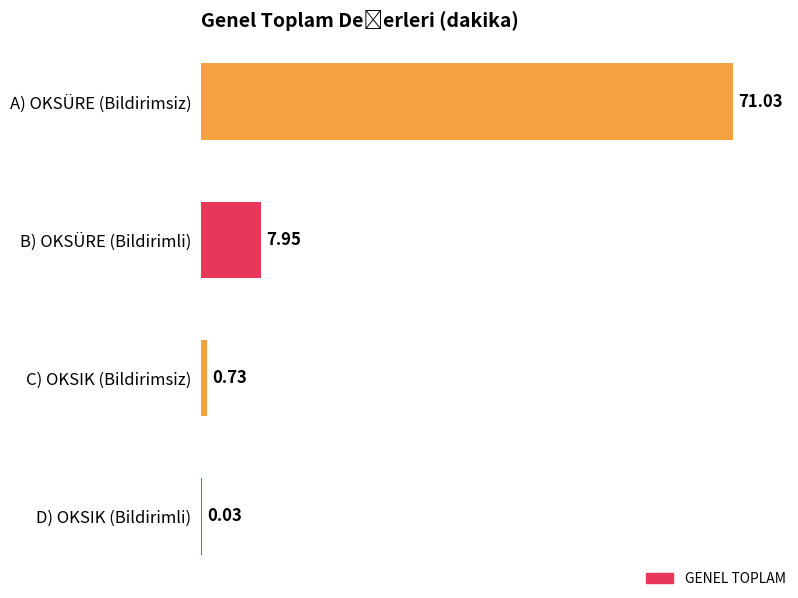

Between D) OKSIK (Bildirimli) and C) OKSIK (Bildirimsiz), which is larger?

C) OKSIK (Bildirimsiz)